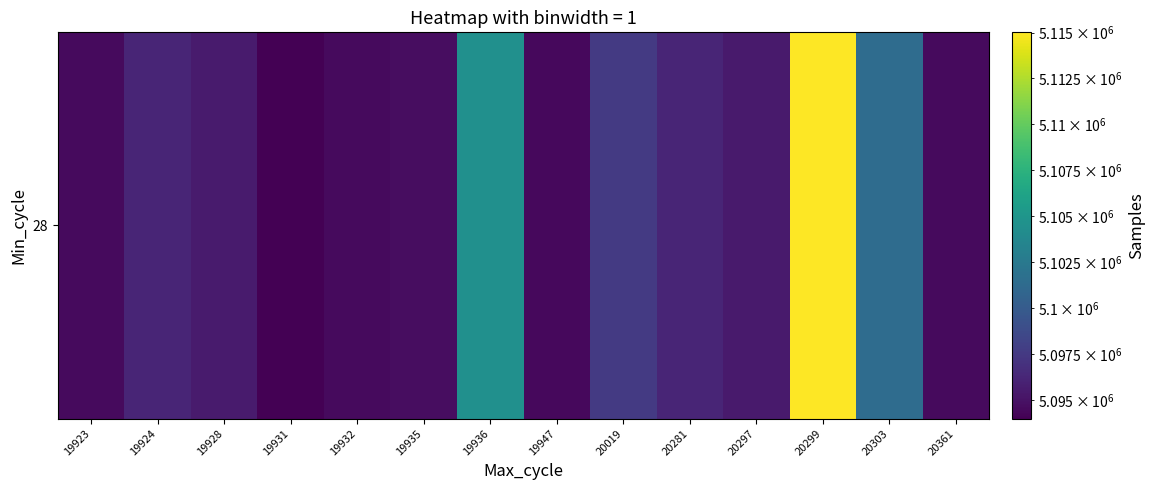

What is the smallest value displayed?

5093986